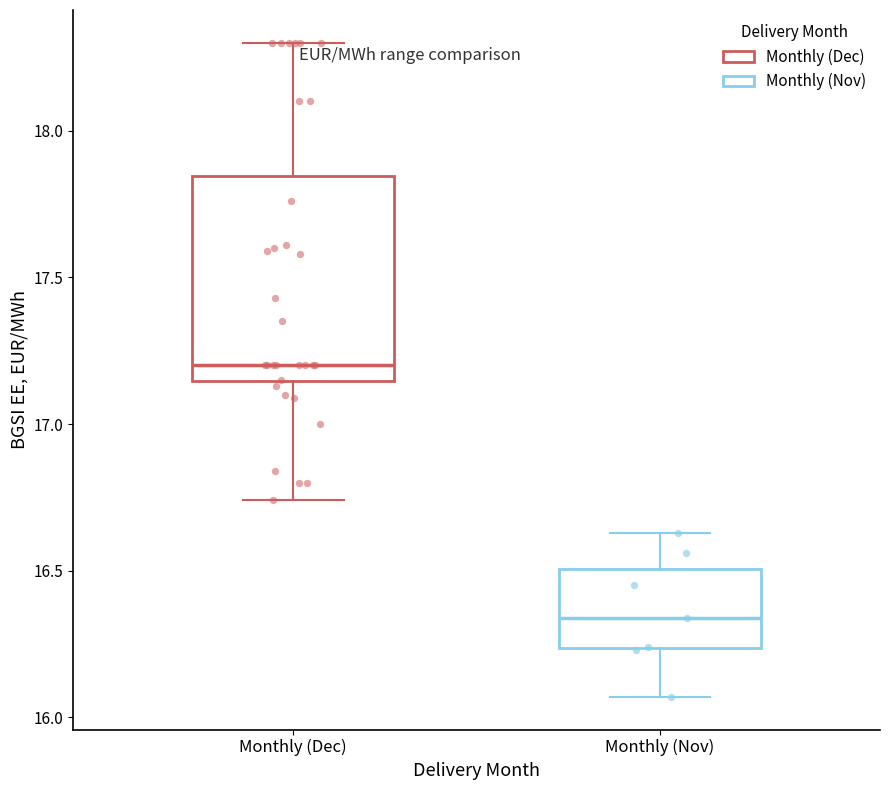

Reading left to right, transcribe this box plot: for each box, give where its median line is, the range the box spans, and where its two whiskers end, as read against the y-axis. The values are not printed on the chart, so give them approximately, as read against the axis.

Monthly (Dec): median 17.20, box 17.15 to 17.85, whiskers 16.75 to 18.30
Monthly (Nov): median 16.35, box 16.25 to 16.50, whiskers 16.05 to 16.65